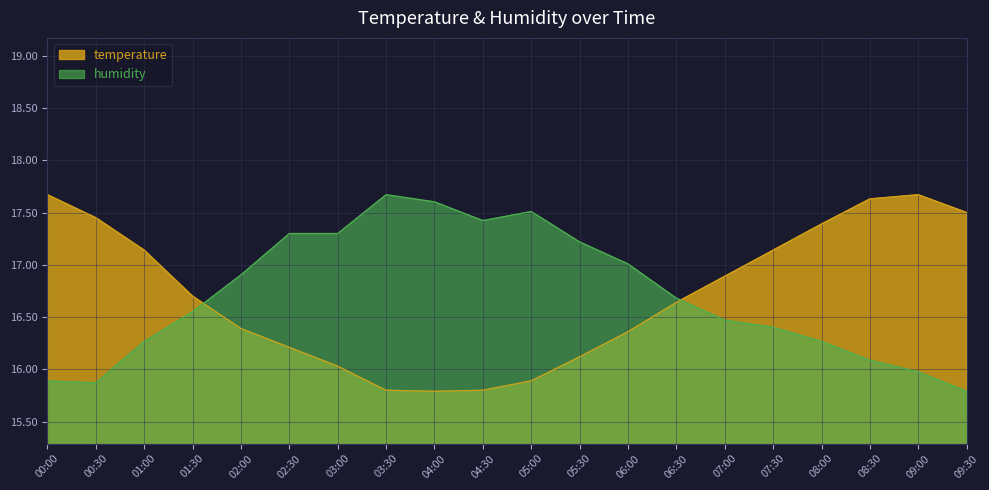

Does the chart display data point markers on the line(s)?

No